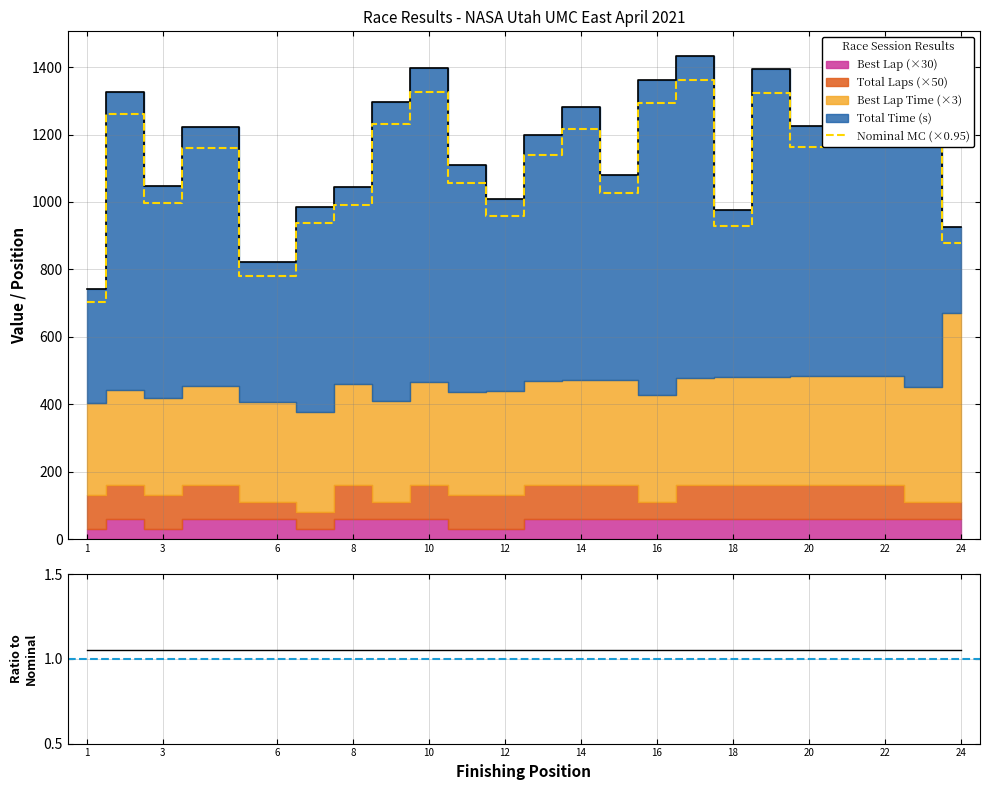

The value of Nominal MC (×0.95) at 1 is 1096.0. True or false?

False